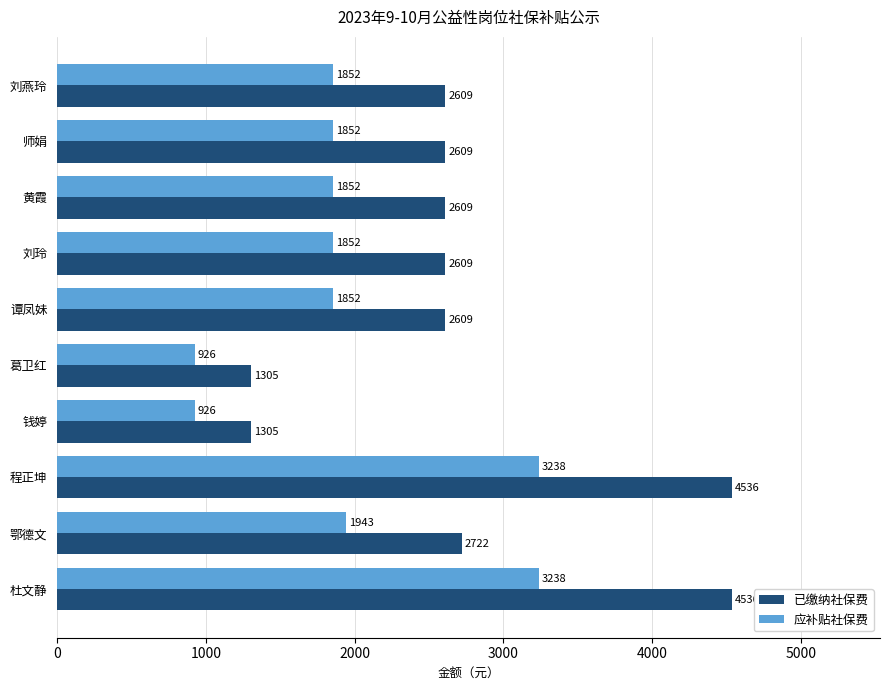

How many values in the 已缴纳社保费 series exceed 2609?

8